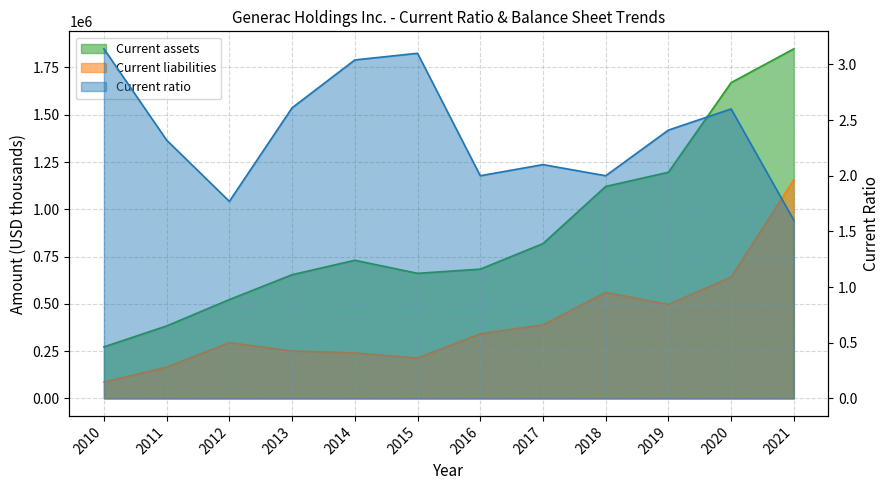

Reading left to right, what are all the values shown in this chart?

Current assets: 272519.0	383265.0	522553.0	654179.0	730478.0	661372.0	683509.0	818556.0	1120769.0	1195829.0	1669733.0	1848464.0
Current liabilities: 86685.0	165390.0	294859.0	250845.0	240522.0	213224.0	341939.0	388872.0	560706.0	497064.0	641524.0	1155907.0
Current ratio: 3.1	2.3	1.8	2.6	3.0	3.1	2.0	2.1	2.0	2.4	2.6	1.6